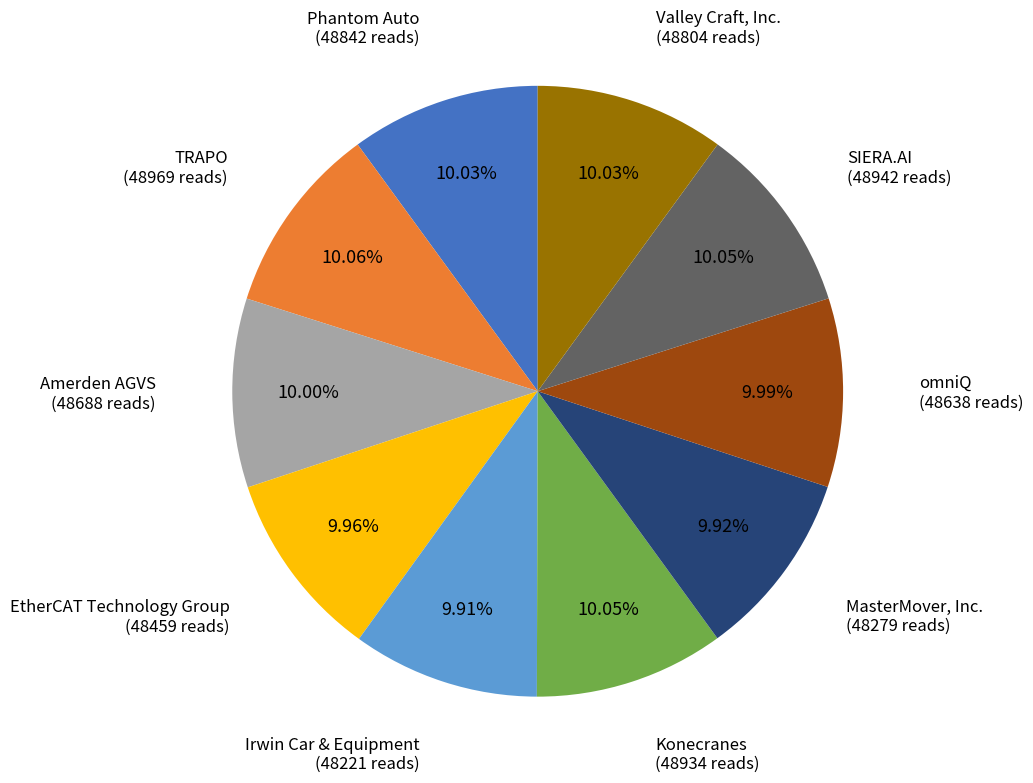

Count the number of slices in the pie.

10